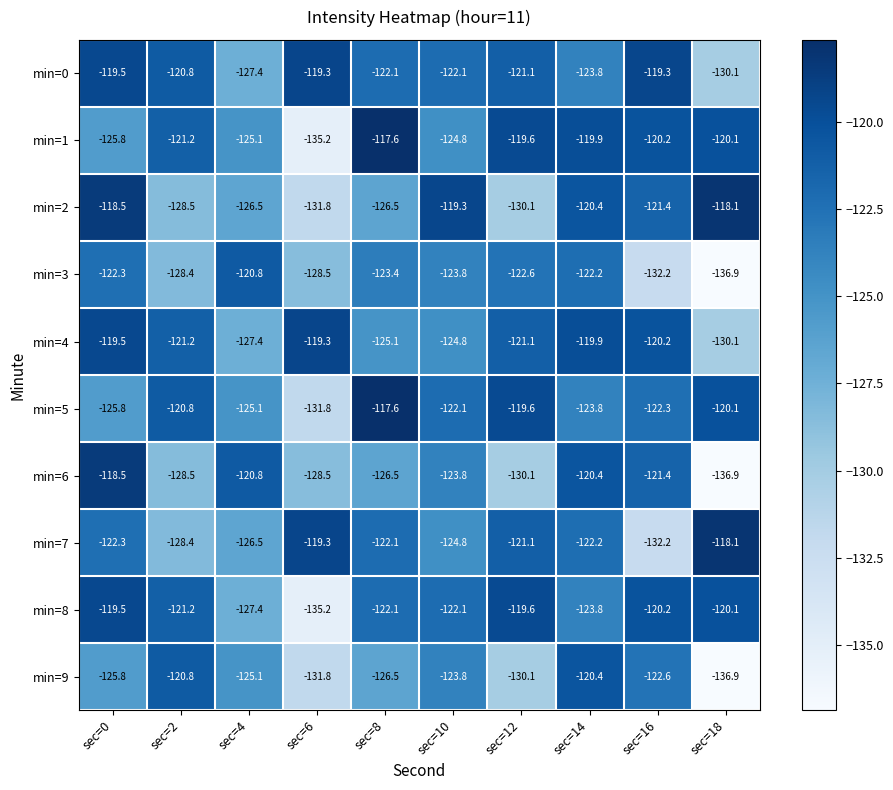

Which label corresponds to the smallest value in the chart?

sec=18